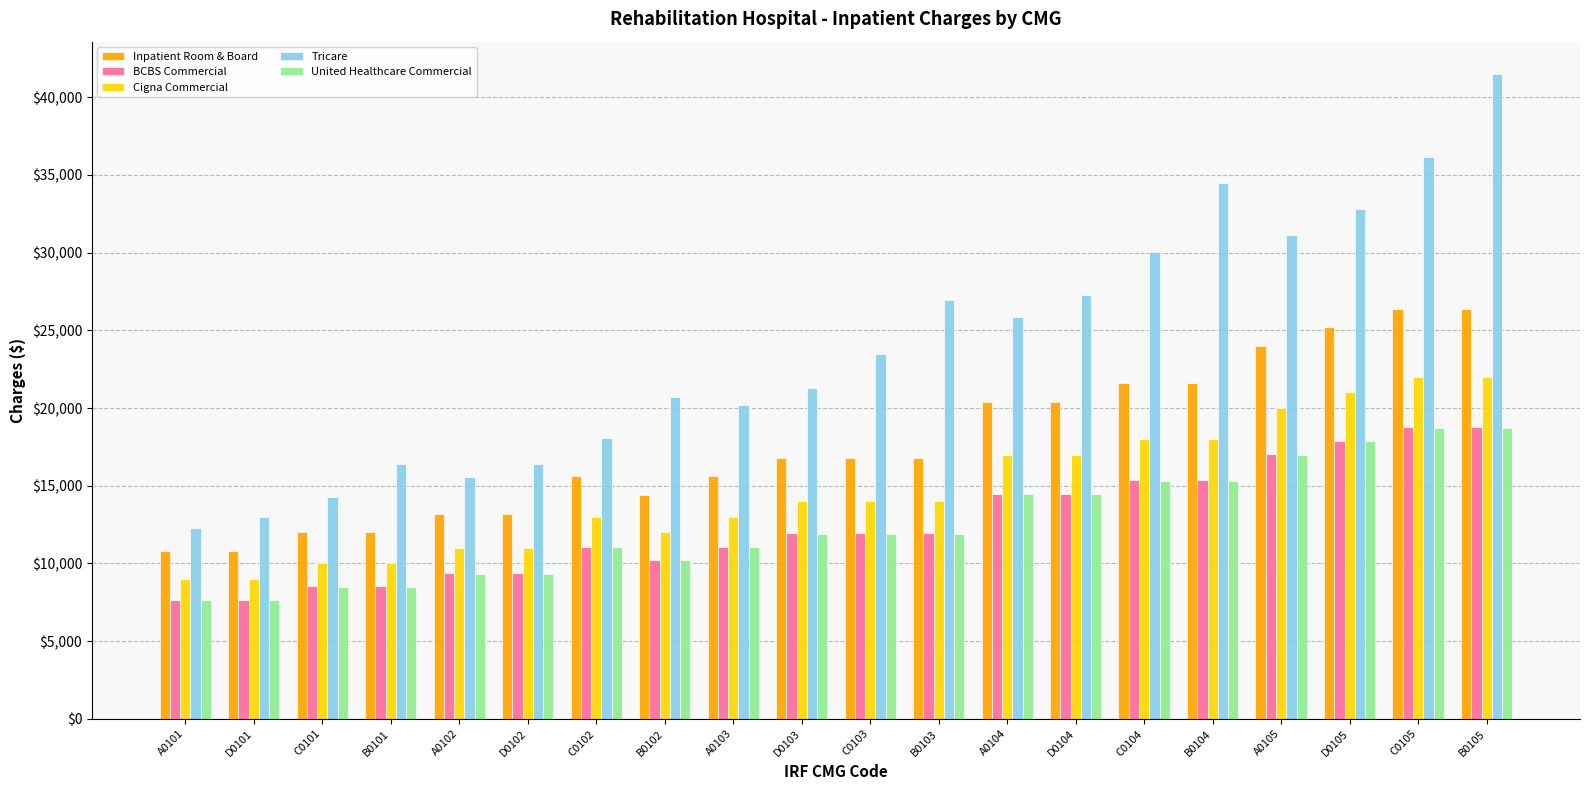

What is the difference between the maximum and minimum values in the United Healthcare Commercial series?

11050.0